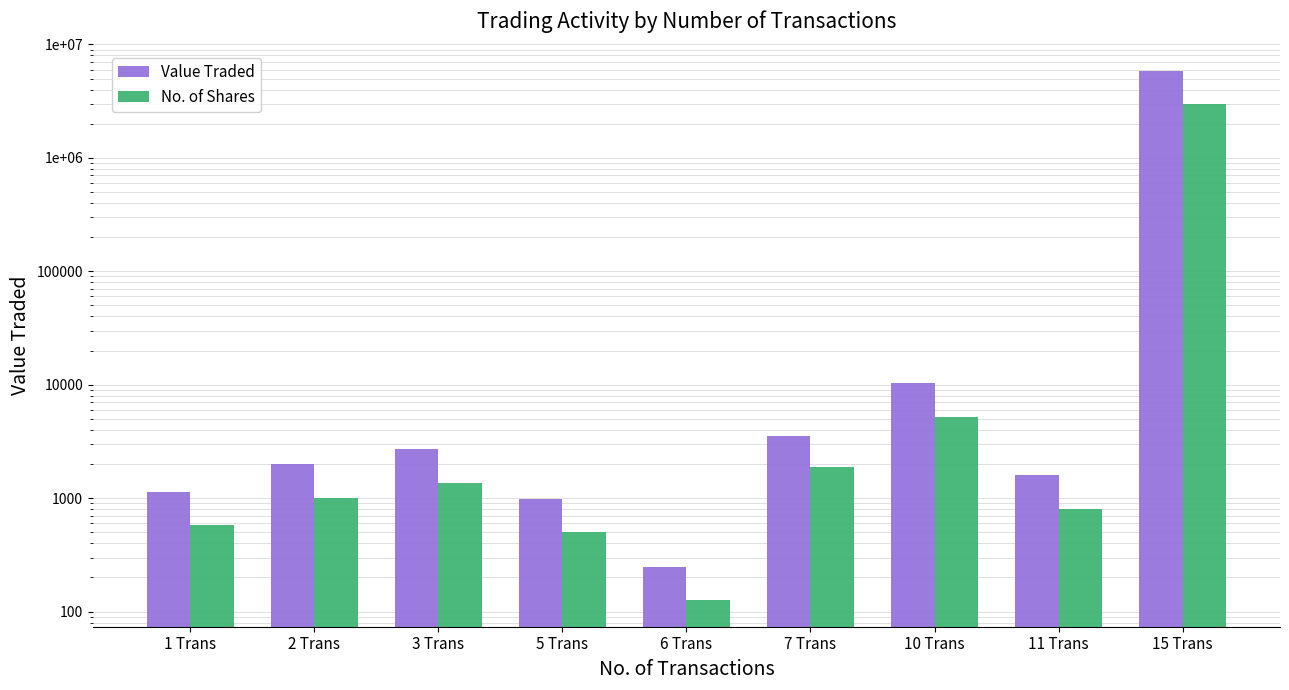

Reading right to left, transcribe all the data shown in this chart.

Value Traded: 5849823	1586	10400	3534	247	975	2700	1990	1127
No. of Shares: 3010116	809	5200	1881	126	500	1350	1000	575